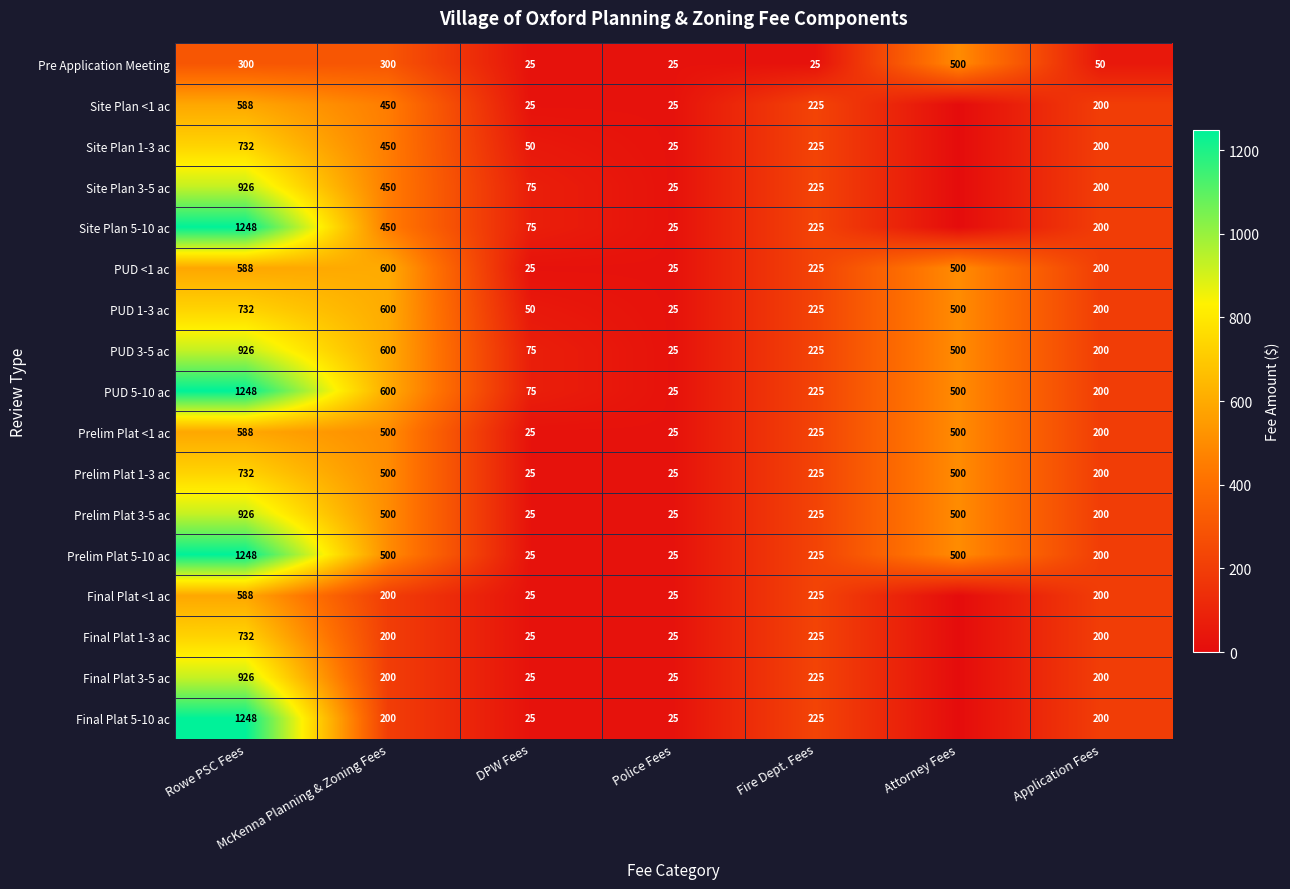

What is the sum of all PUD <1 ac values?

2163